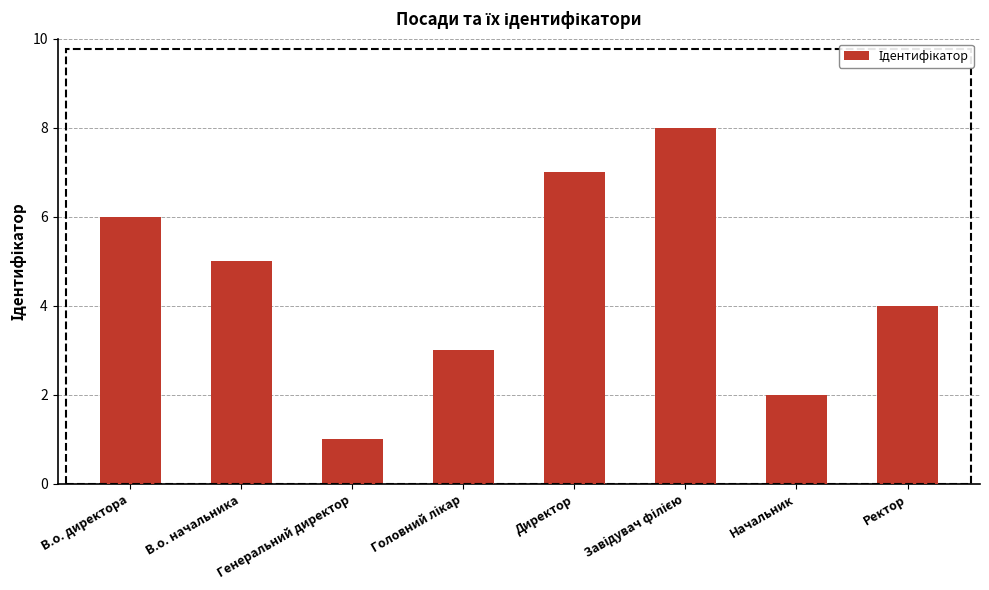

The value at Ректор is 4. True or false?

True